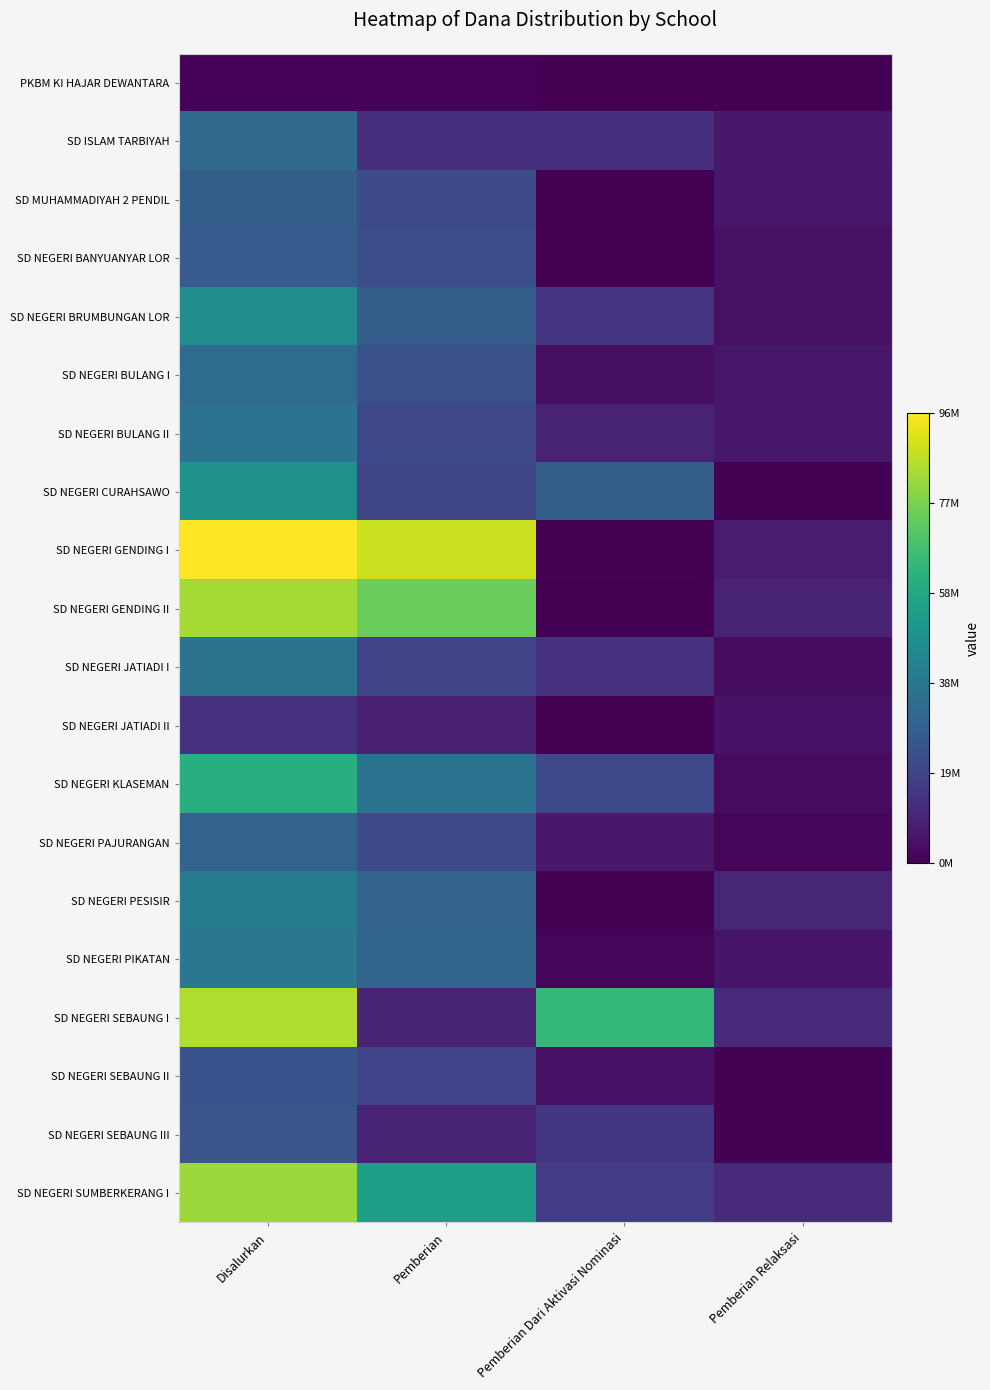

Which series changed the most between Disalurkan and Pemberian Relaksasi?

SD NEGERI GENDING I